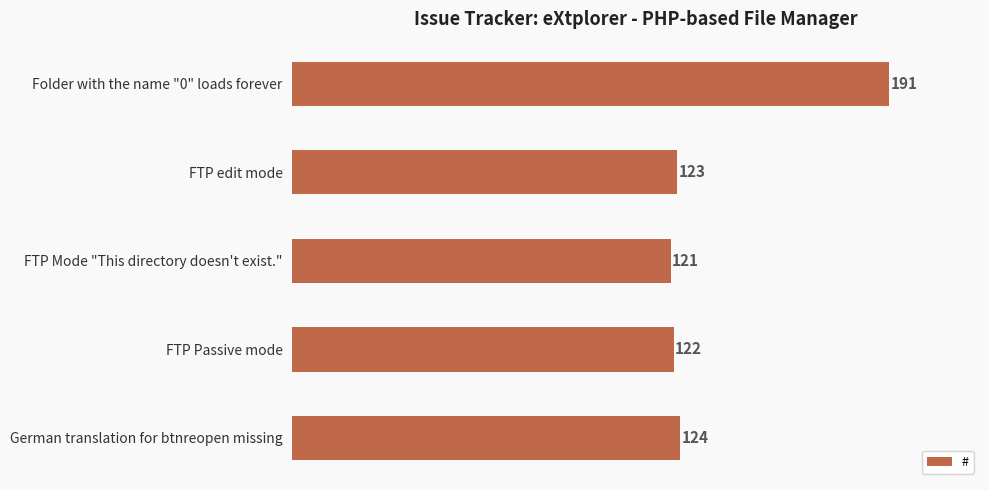

At which label is the value closest to 156?

German translation for btnreopen missing